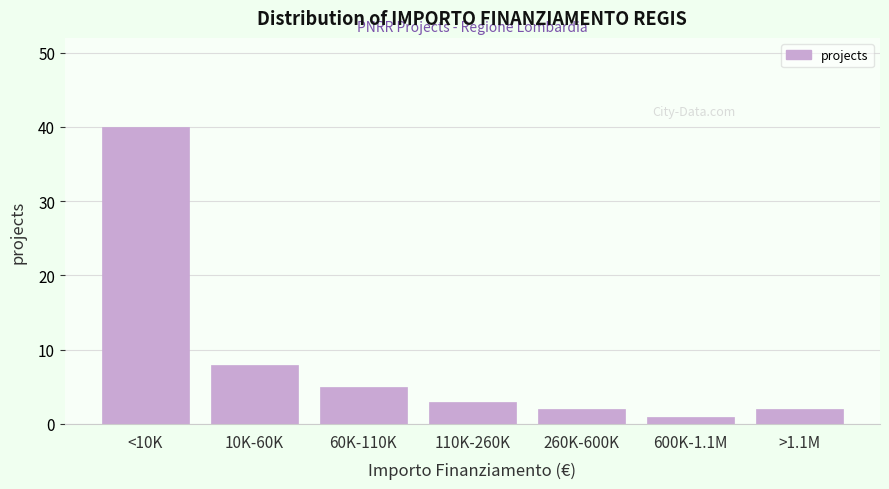

Reading left to right, what are all the values shown in this chart?

<10K=40	10K-60K=8	60K-110K=5	110K-260K=3	260K-600K=2	600K-1.1M=1	>1.1M=2